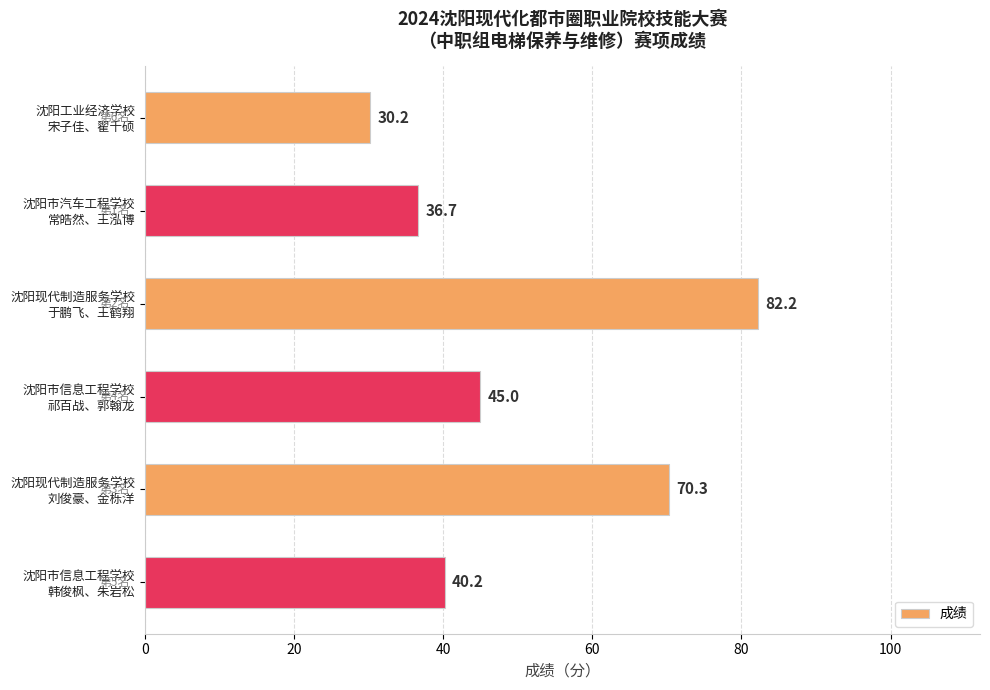

What is the sum of all values?

304.6